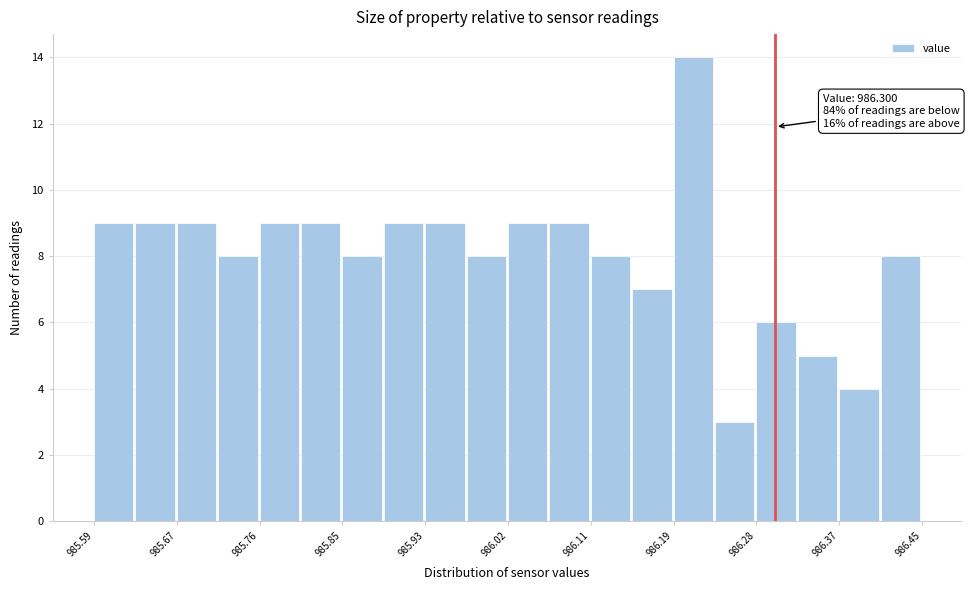

Which range on the x-axis has the tallest bar?

986.19 to 986.24